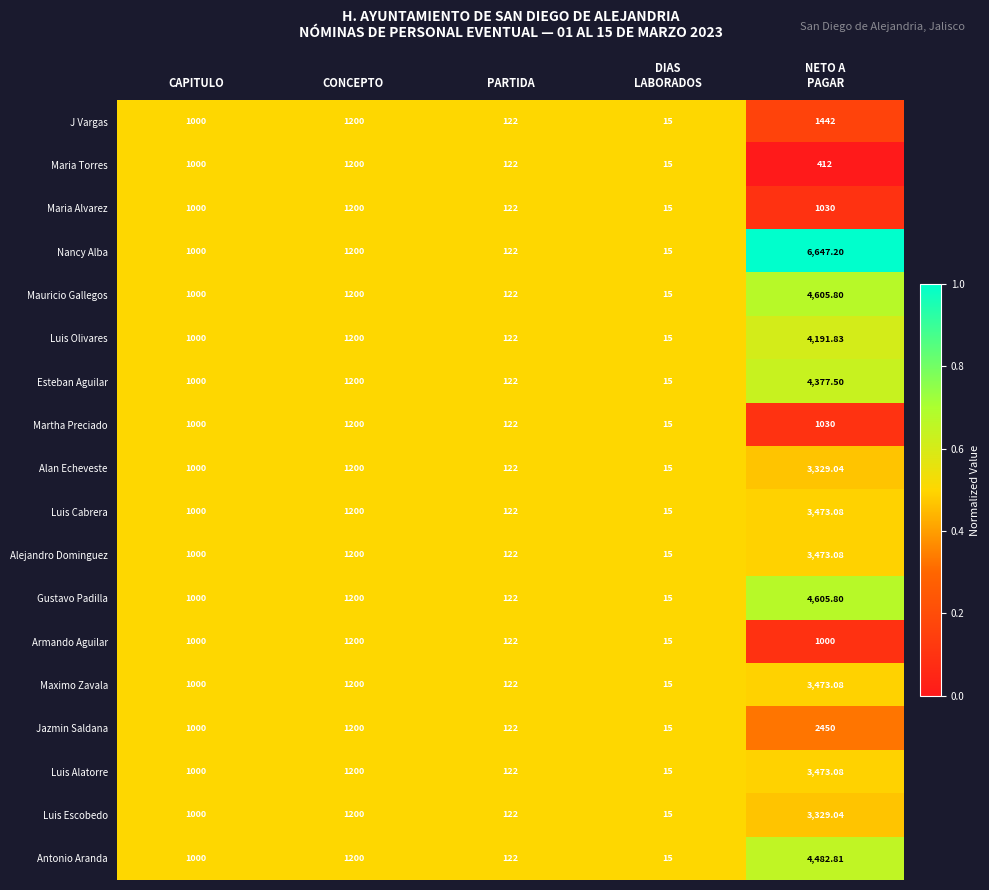

Which series has the largest range (max minus min)?

Nancy Alba